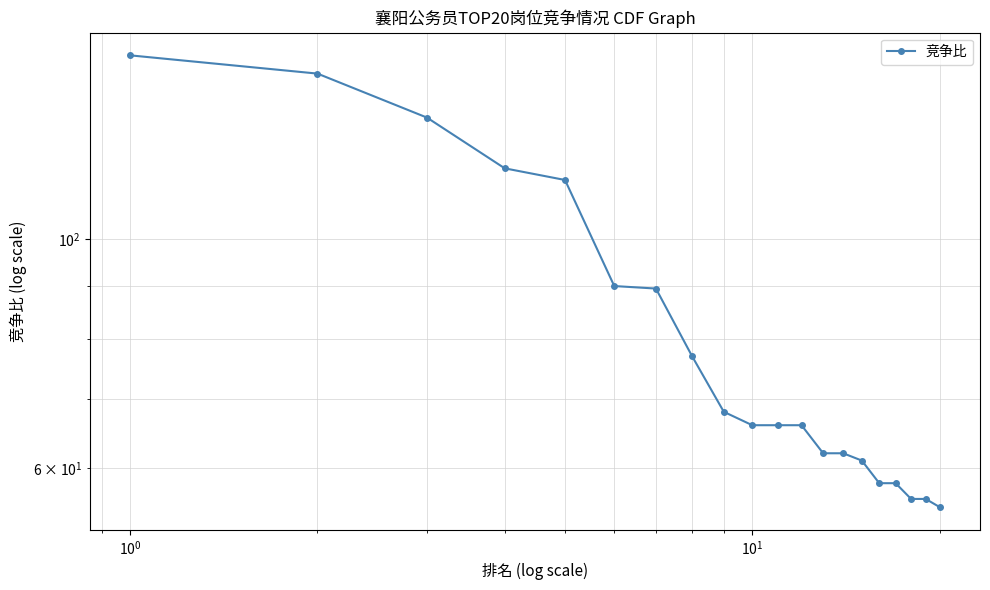

Does the chart display data point markers on the line(s)?

Yes